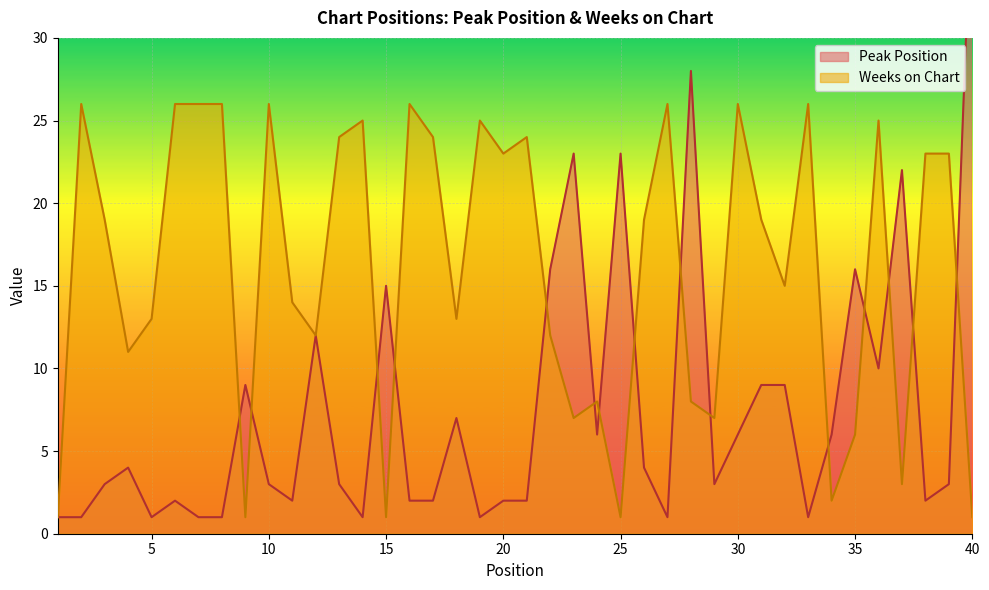

True or false: Peak Position and Weeks on Chart cross at least once.

True